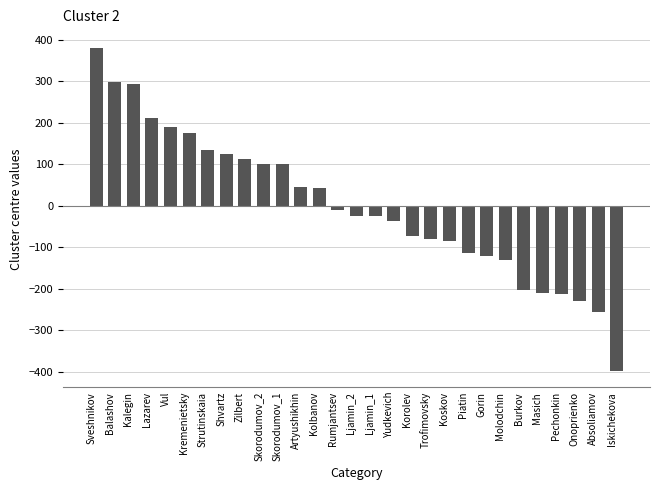

Are the bars horizontal?

No